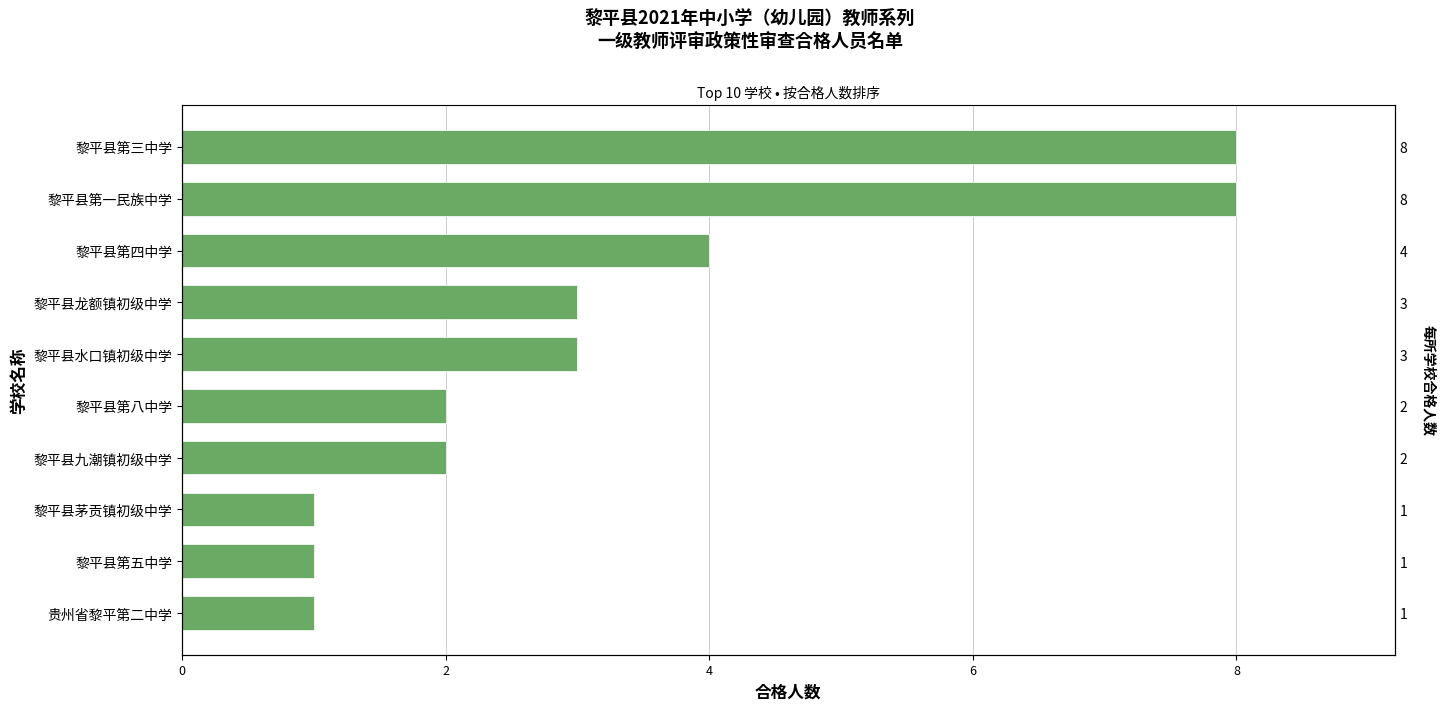

What is the average value?

3